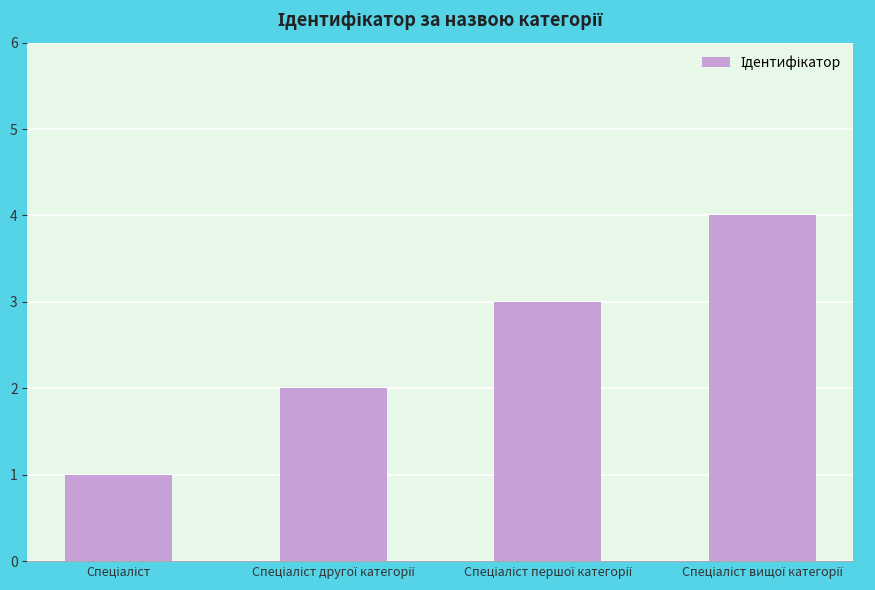

What is the maximum value shown in the chart?

4